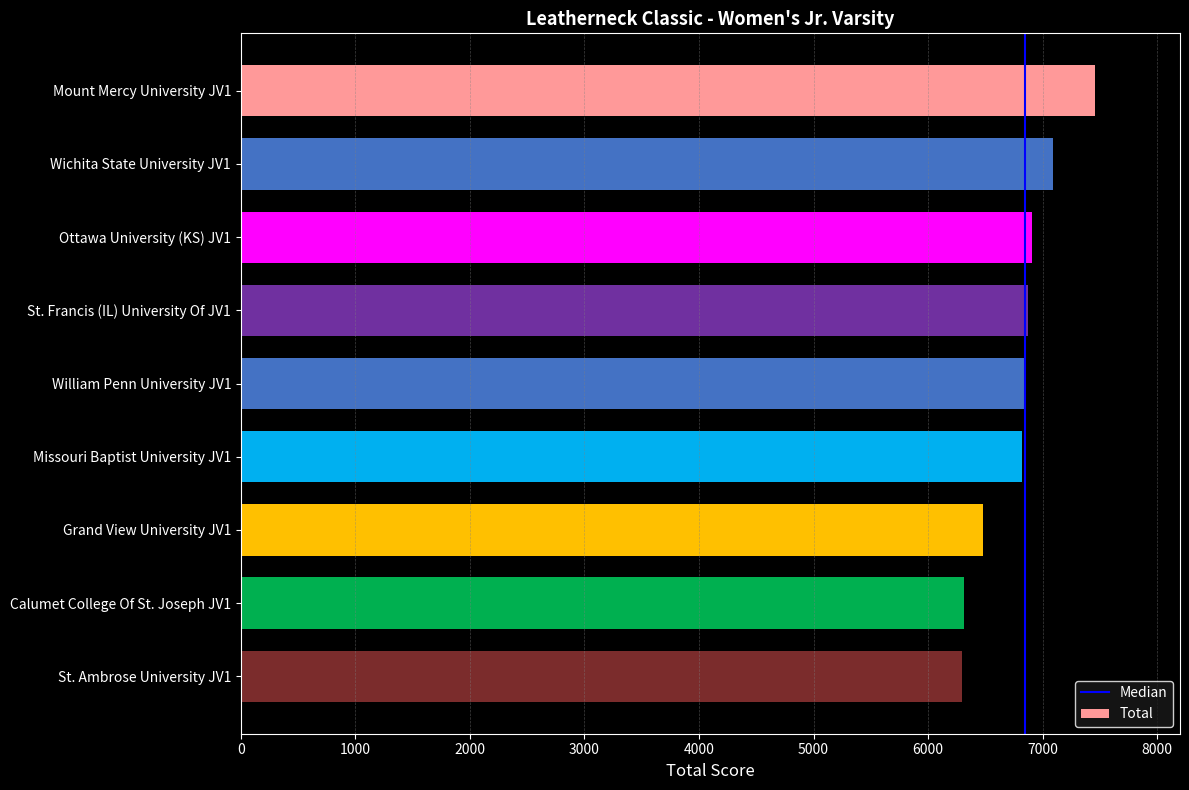

What is the label of the 9th bar from the bottom?

Mount Mercy University JV1